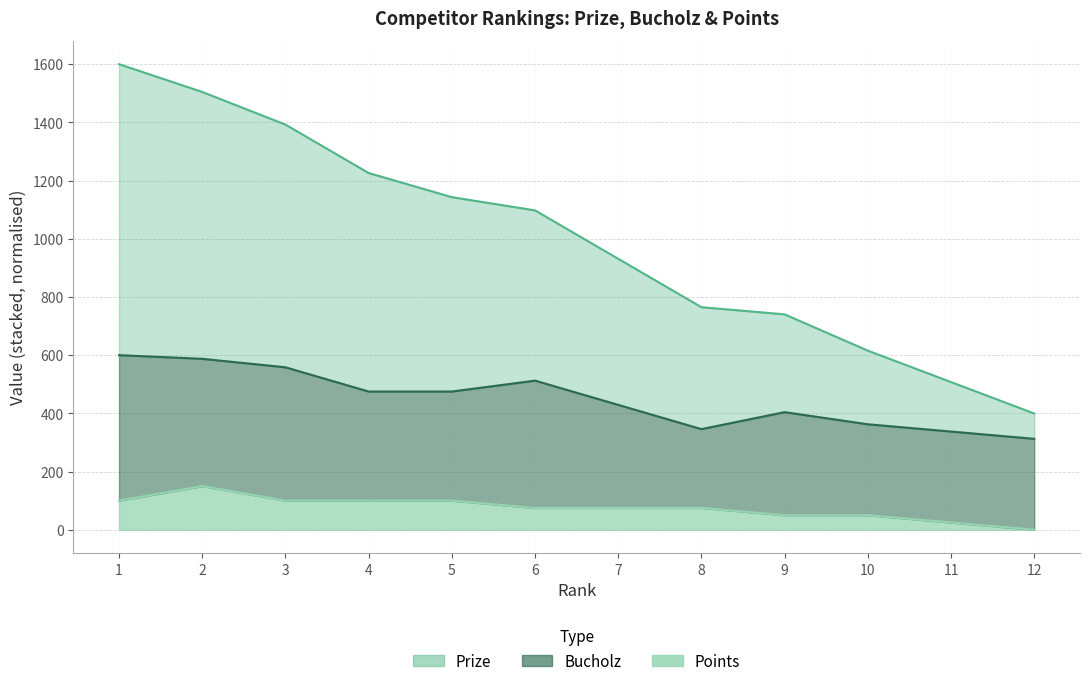

True or false: Points and Prize cross at least once.

False